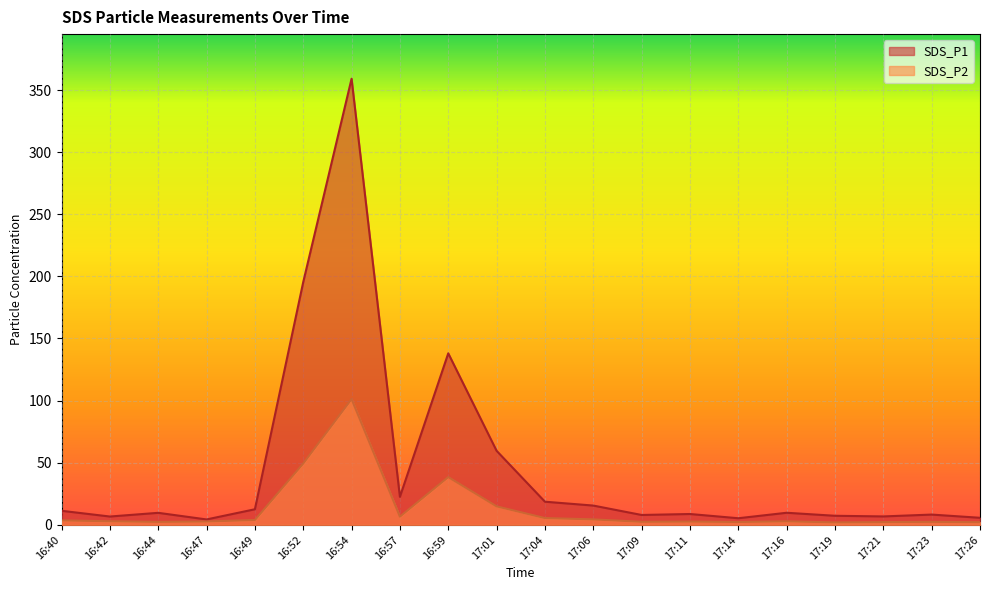

How many lines are shown in the chart?

2